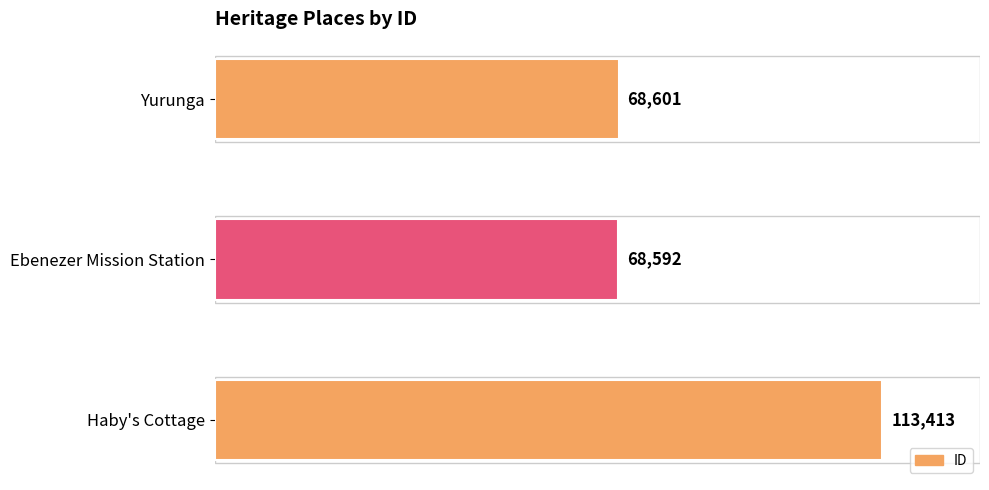

How many bars are there in total?

3